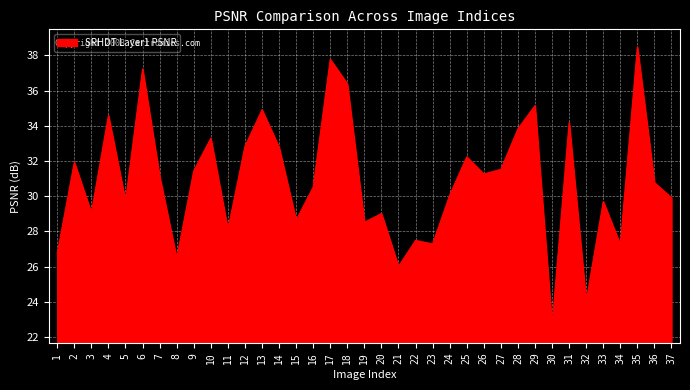

How many interior local peaks (higher than both neighbors) does the data have?

13